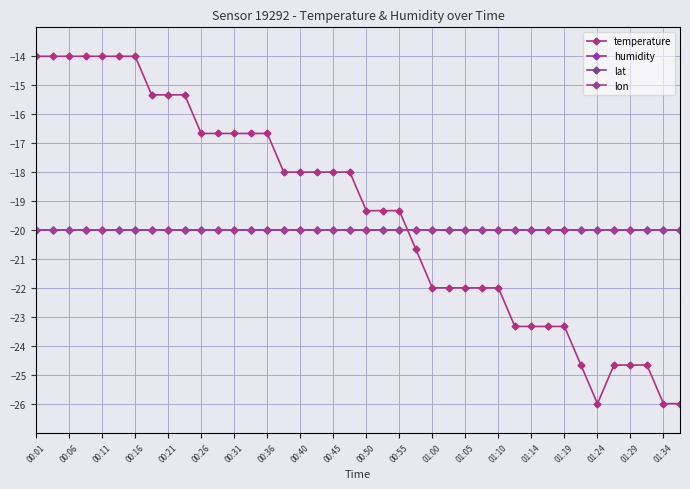

Does the chart have visible grid lines?

Yes